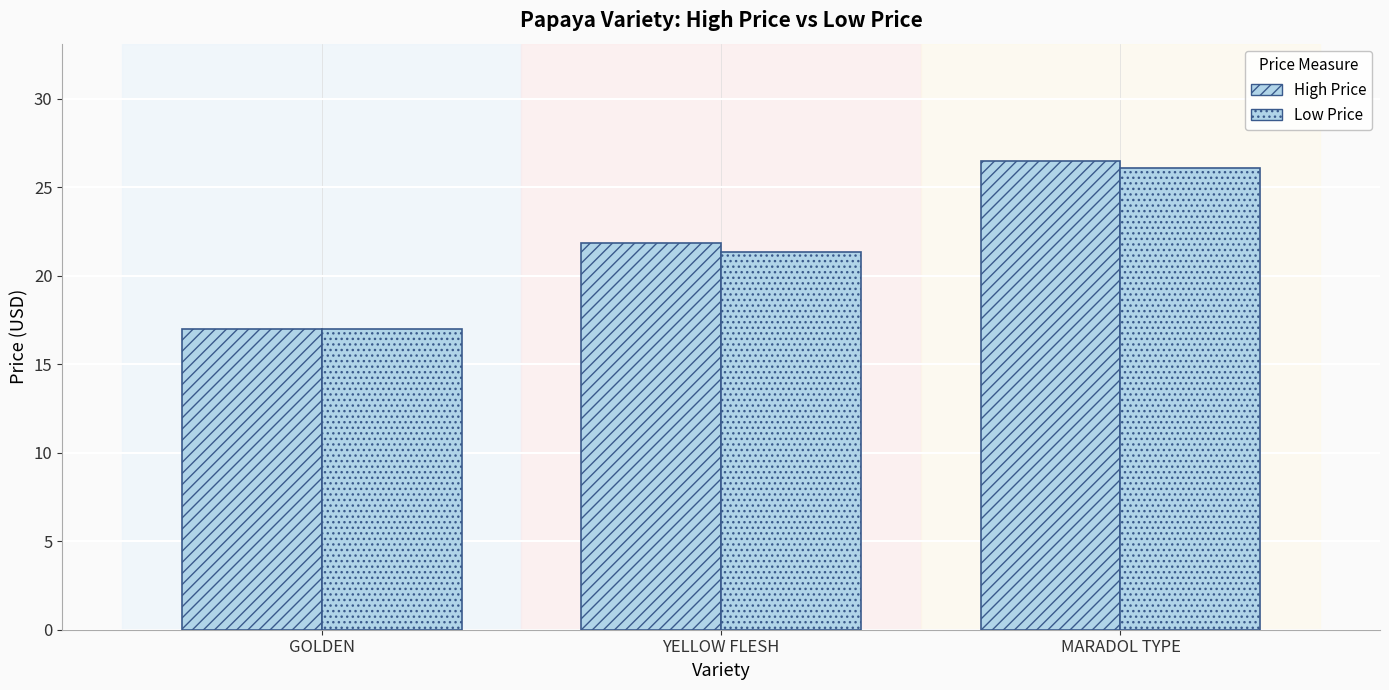

How many groups of bars are there?

3